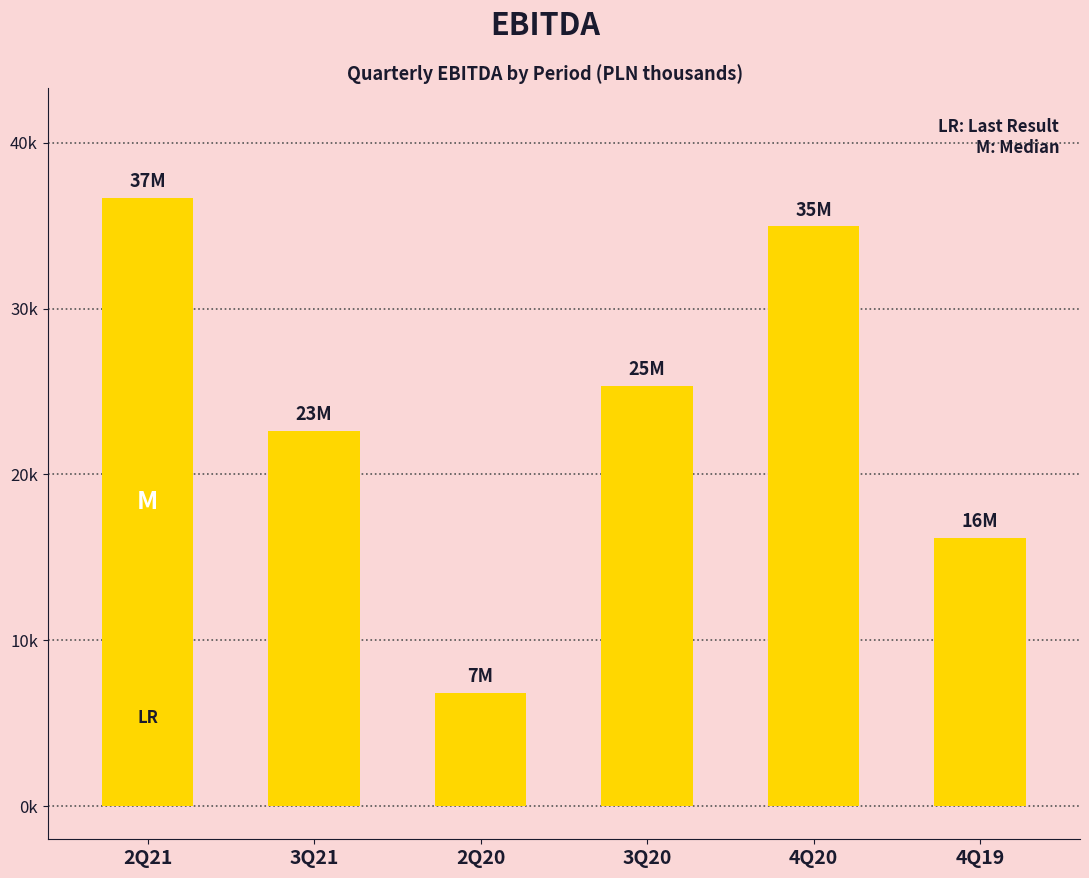

Which has a higher value, 3Q20 or 2Q20?

3Q20